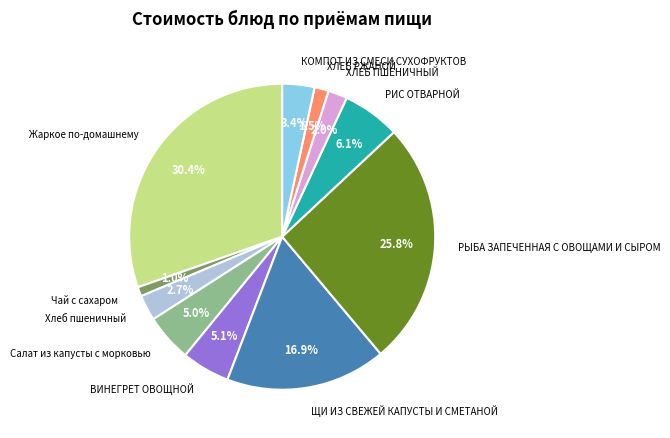

Is there any slice that represents more than half of the pie?

No